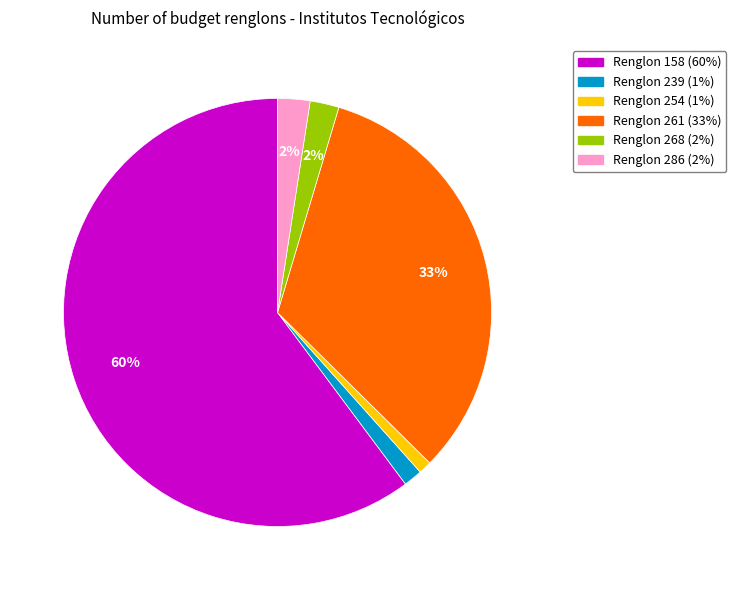

Count the number of slices in the pie.

6